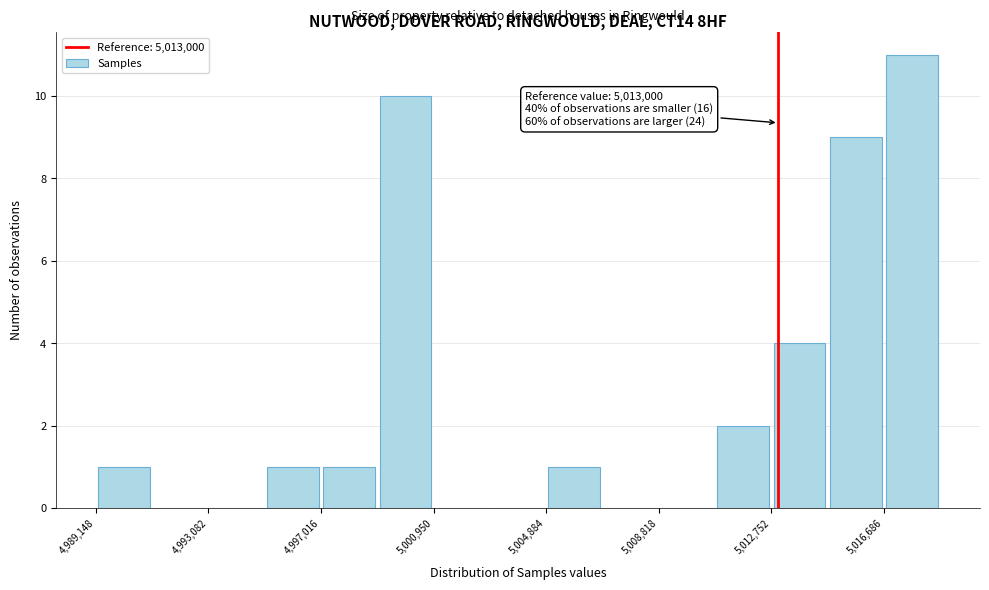

Read against the x-axis, roughly where is the centre of the tallest bar?

5017500